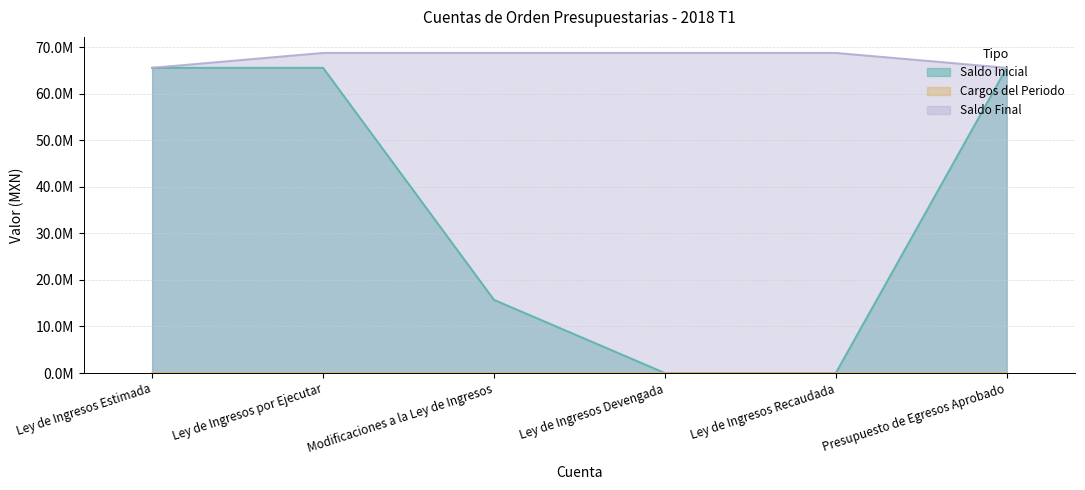

How many data points in Saldo Inicial are less than 65539576?

3